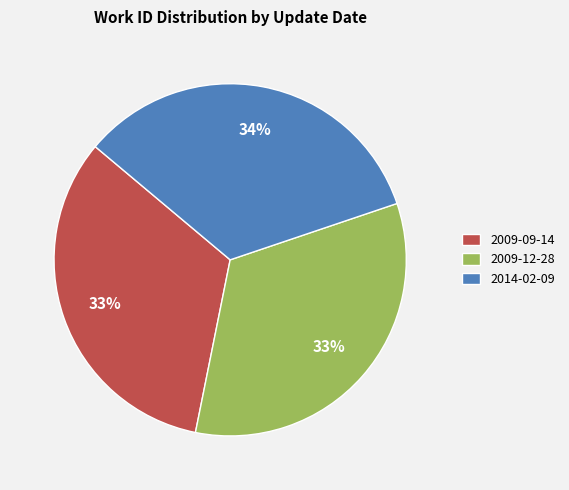

To the nearest percent, what portion does 2014-02-09 represent?

34%